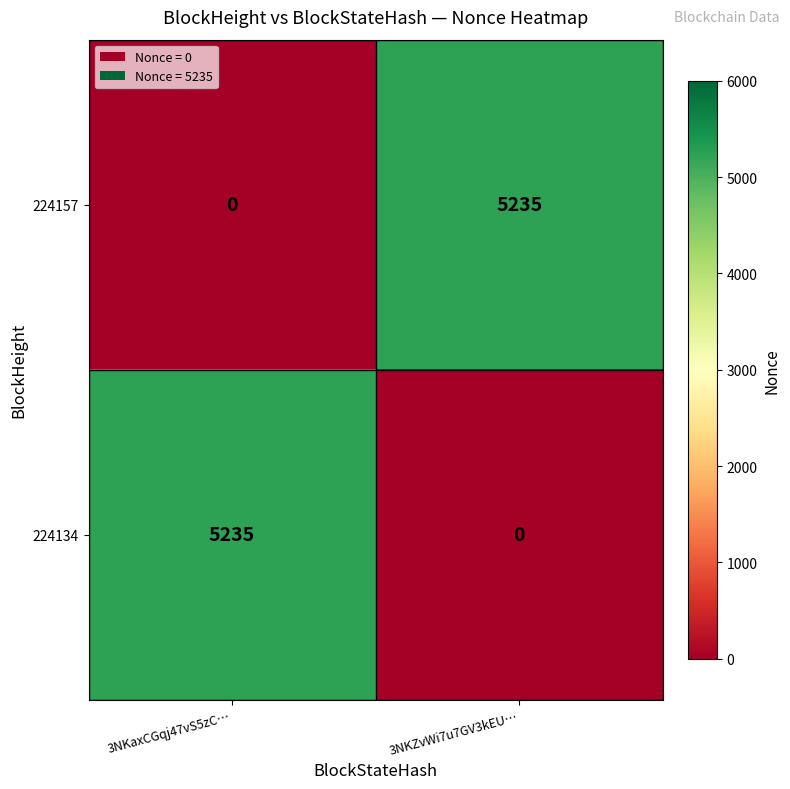

Where is 224134 nearest to the value 2617?

3NKZvWi7u7GV3kEU…